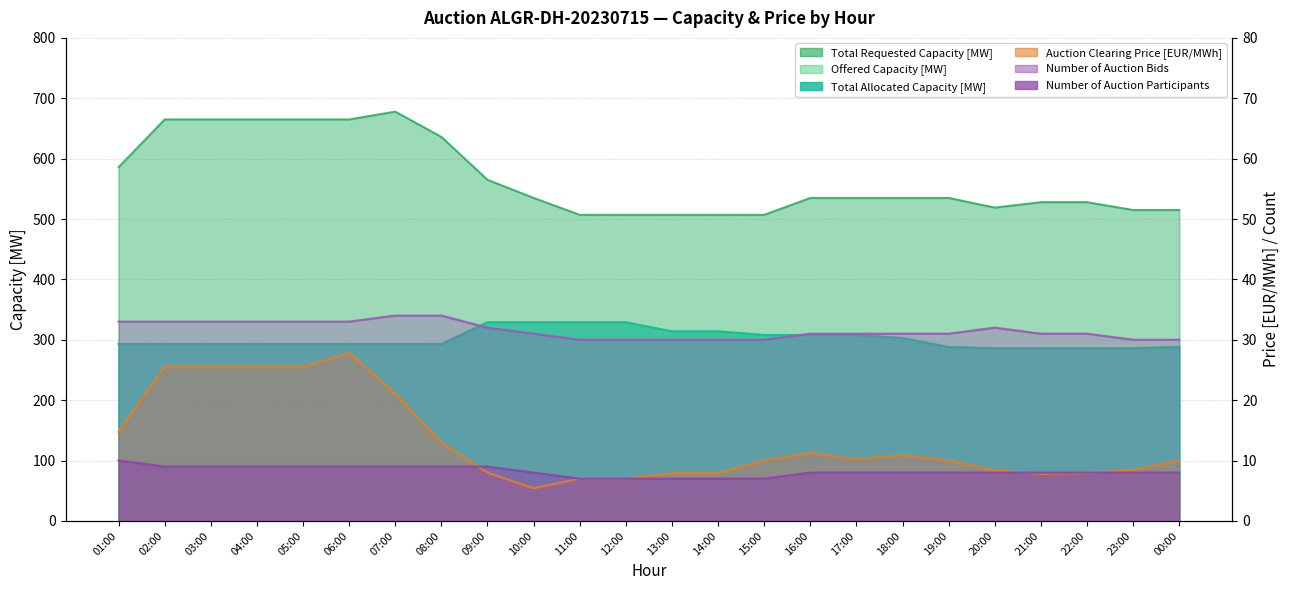

Between which two adjacent categories do Auction Clearing Price [EUR/MWh] and Number of Auction Participants first intersect?

08:00 and 09:00